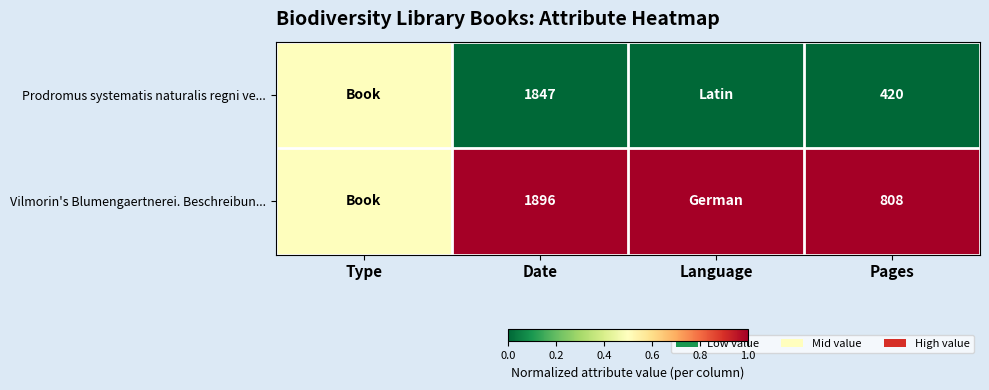

What is the total value across all series at Pages?

1228.0